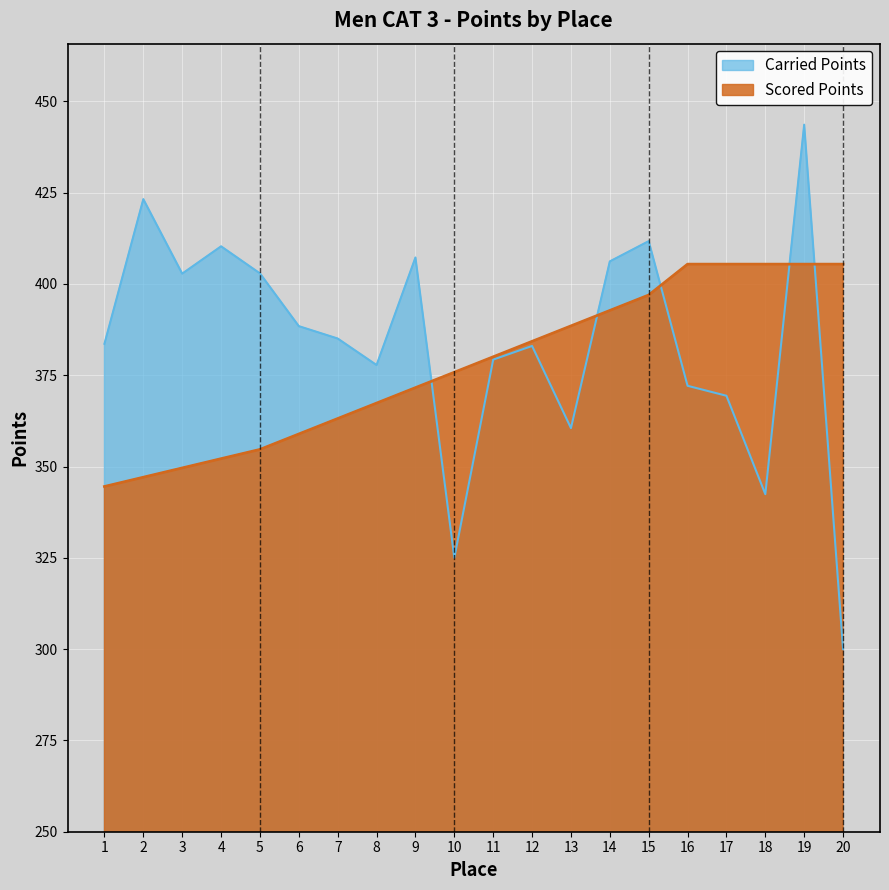

True or false: Scored Points has a value of 405.4 at 20.

True